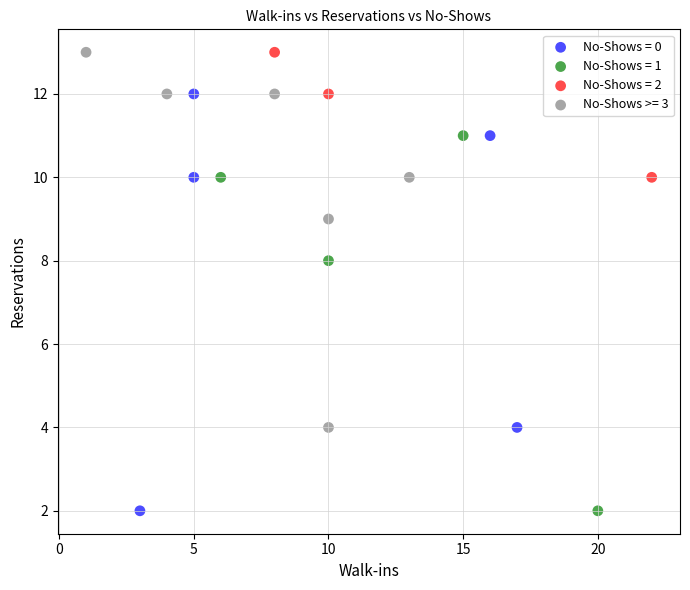

Which series has the widest spread of Y values?

No-Shows = 0